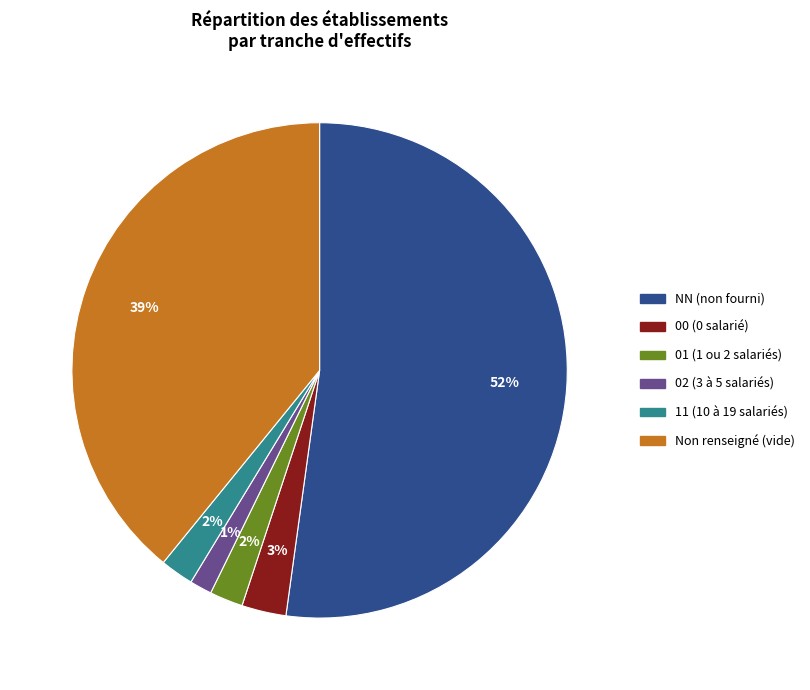

Does any single category account for the majority?

Yes